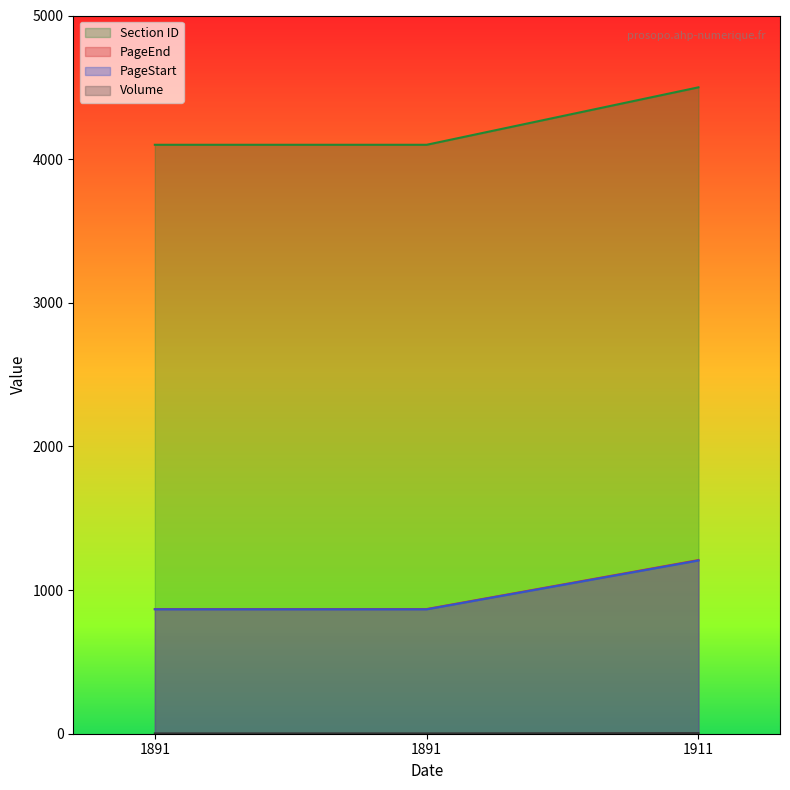

Rank the series at 1911 from lowest to highest value.

Section ID, PageEnd, PageStart, Volume